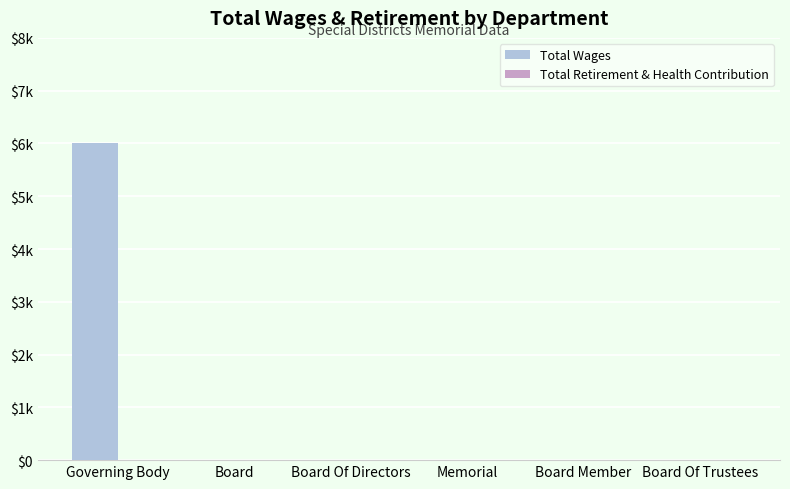

Which label corresponds to the largest value in the chart?

Governing Body